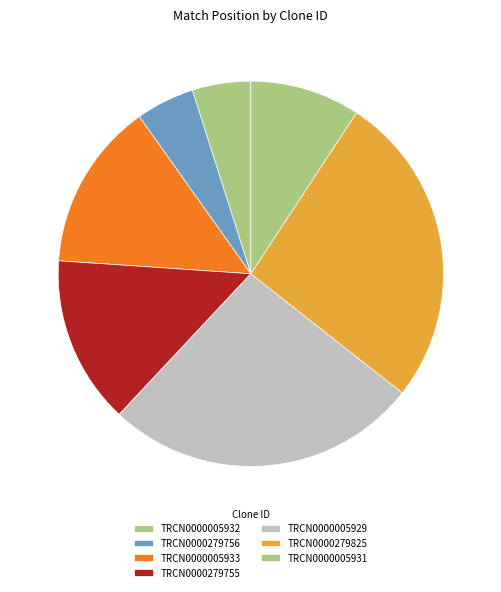

Is there a majority slice in this chart?

No